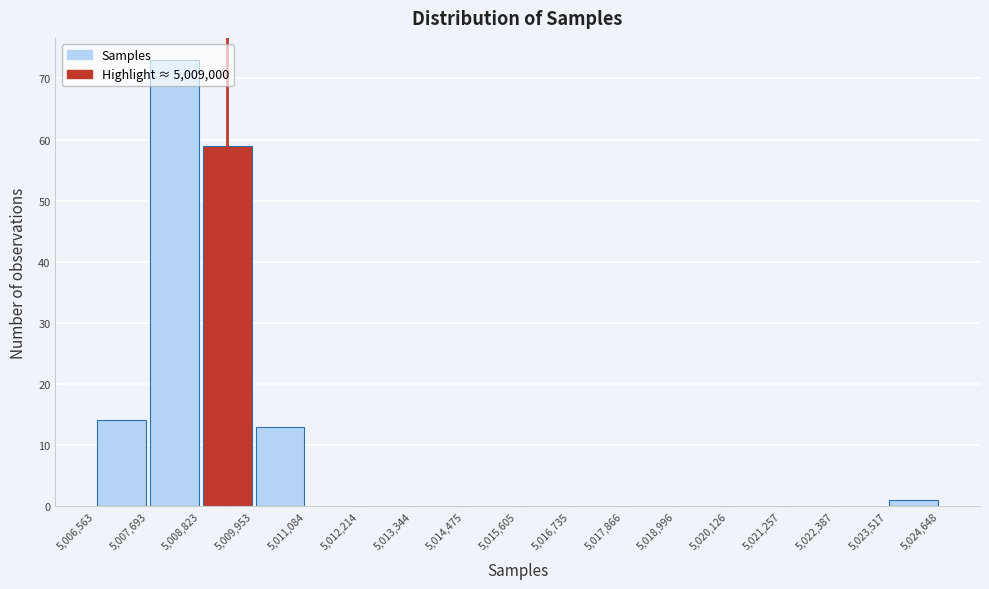

Reading left to right, list every bar in this chart as the range it spans on the x-axis followed by its height. The values are not printed on the chart, so give them approximately, as read against the axis.

5,006,563 to 5,007,693: 14
5,007,693 to 5,008,823: 73
5,008,823 to 5,009,953: 59
5,009,953 to 5,011,084: 13
5,011,084 to 5,012,214: 0
5,012,214 to 5,013,344: 0
5,013,344 to 5,014,475: 0
5,014,475 to 5,015,605: 0
5,015,605 to 5,016,735: 0
5,016,735 to 5,017,866: 0
5,017,866 to 5,018,996: 0
5,018,996 to 5,020,126: 0
5,020,126 to 5,021,257: 0
5,021,257 to 5,022,387: 0
5,022,387 to 5,023,517: 0
5,023,517 to 5,024,648: 1